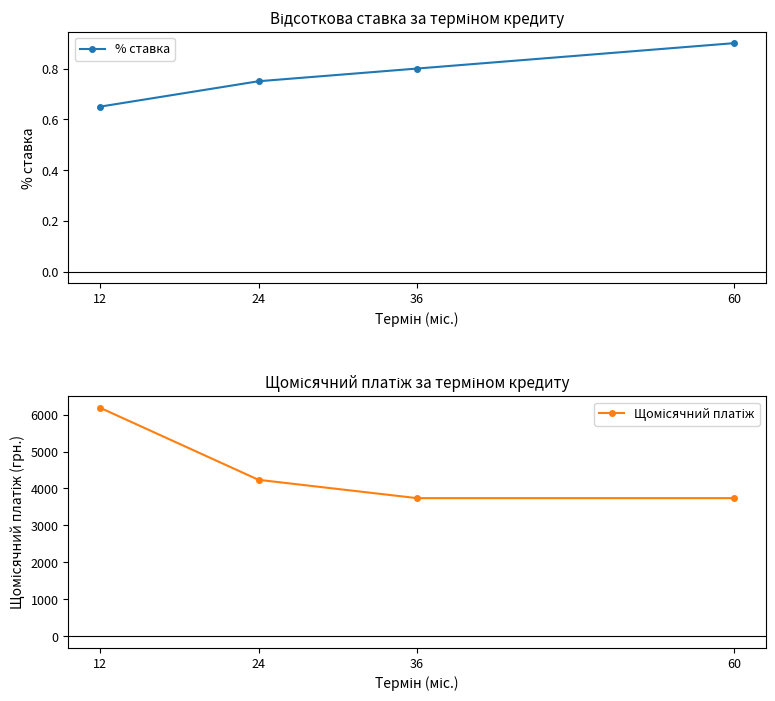

True or false: Щомісячний платіж and % ставка intersect in this chart.

False